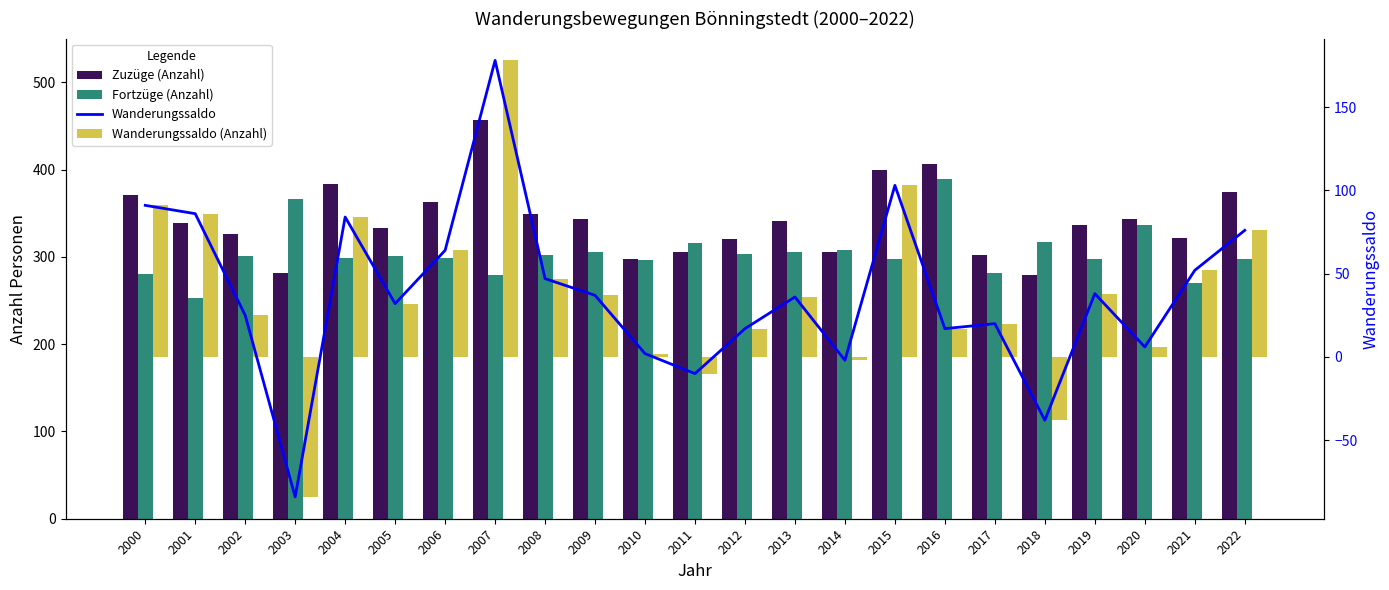

Is the value of Fortzüge (Anzahl) at 2006 greater than the value of Wanderungssaldo (Anzahl) at 2008?

Yes